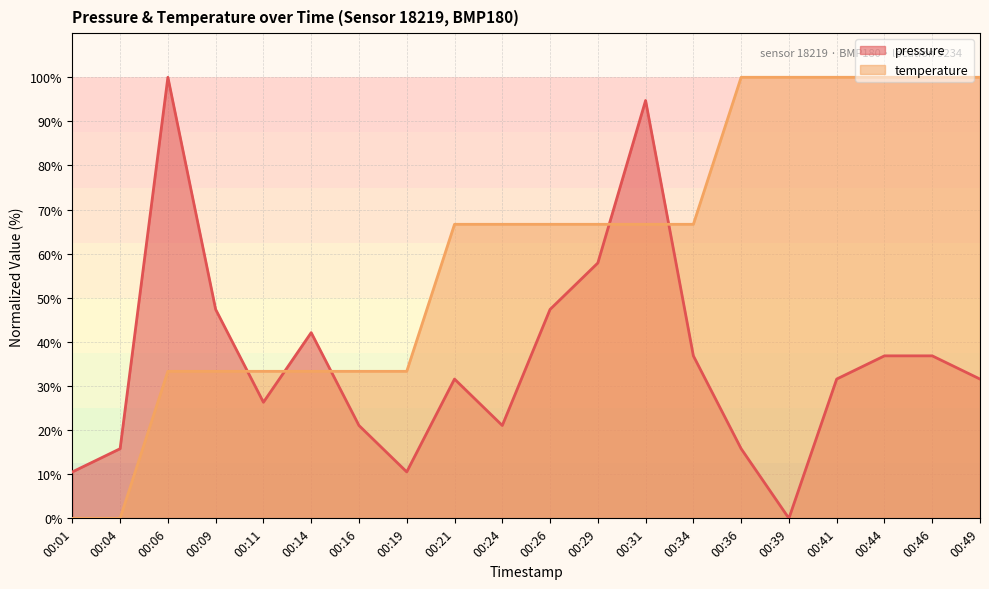

What is the maximum value for pressure?

100.0